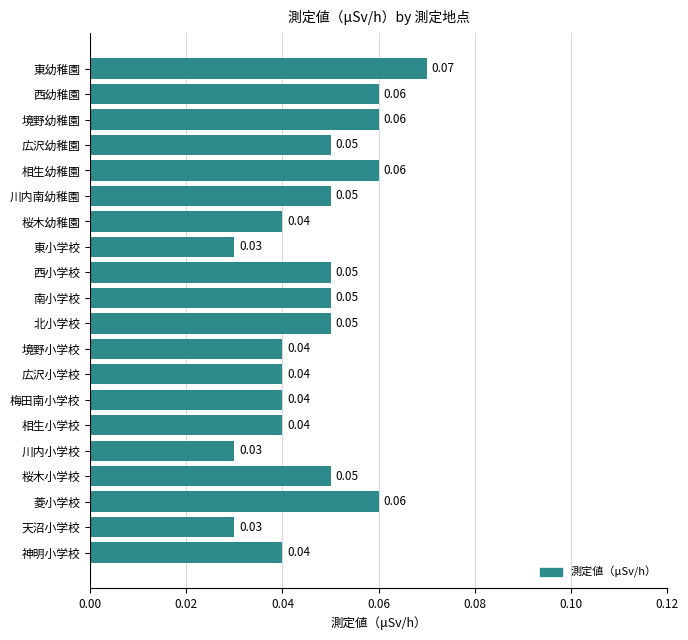

Are the bars horizontal?

Yes